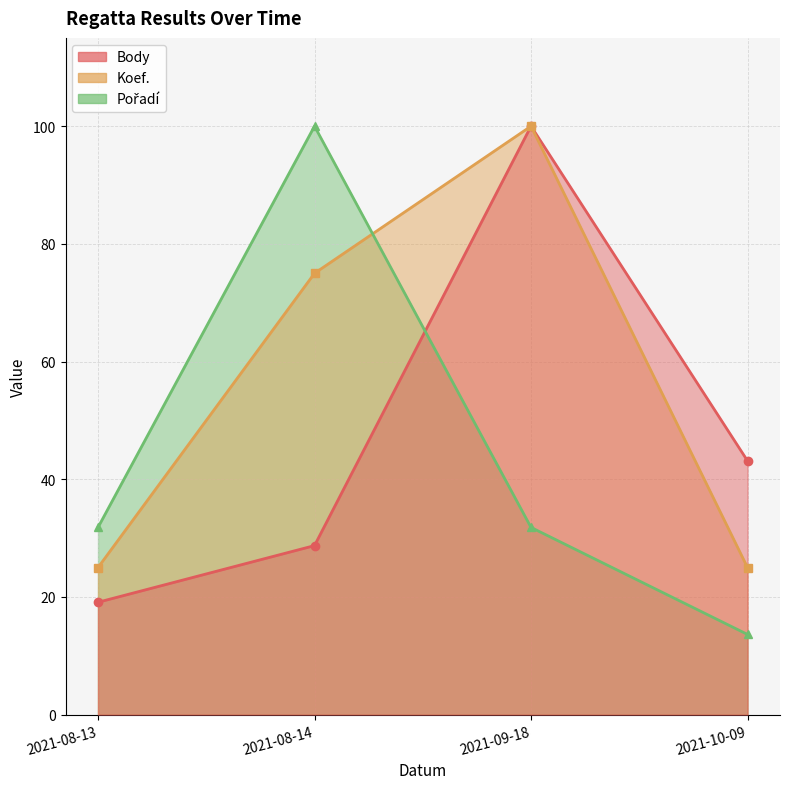

What is the average value of the Pořadí series?

44.3